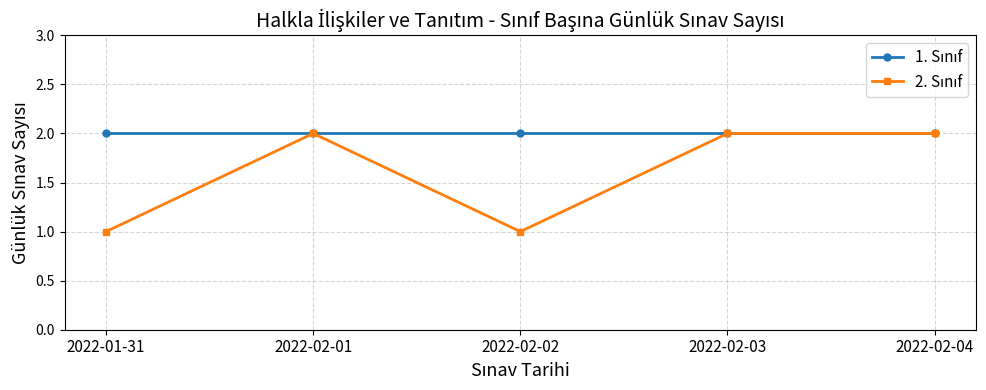

What is the total value across all series at 2022-02-02?

3